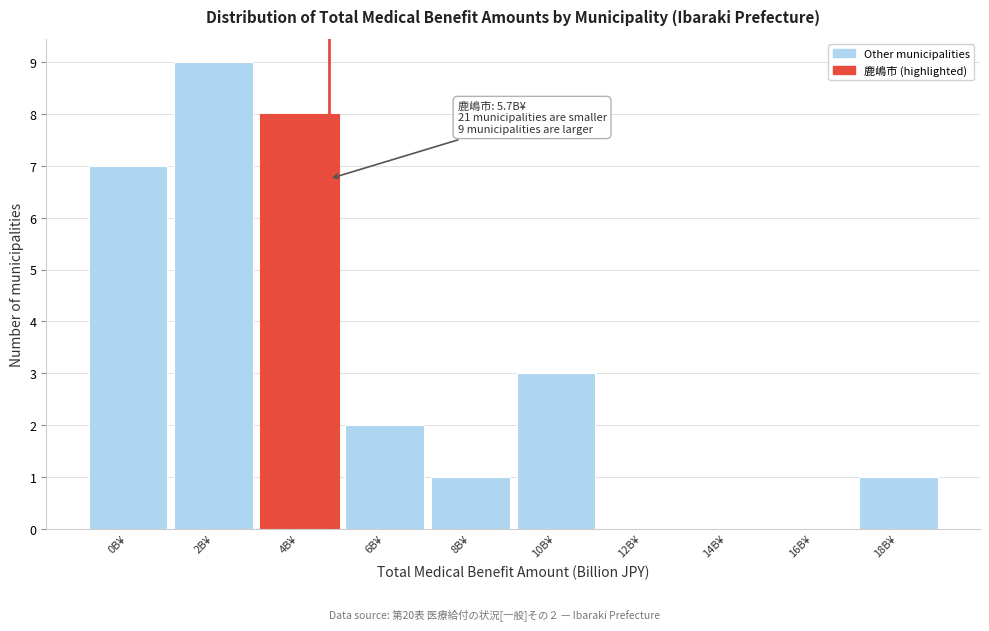

Reading right to left, list all the values displayed in this chart.

18B¥=1	16B¥=0	14B¥=0	12B¥=0	10B¥=3	8B¥=1	6B¥=2	4B¥=8	2B¥=9	0B¥=7